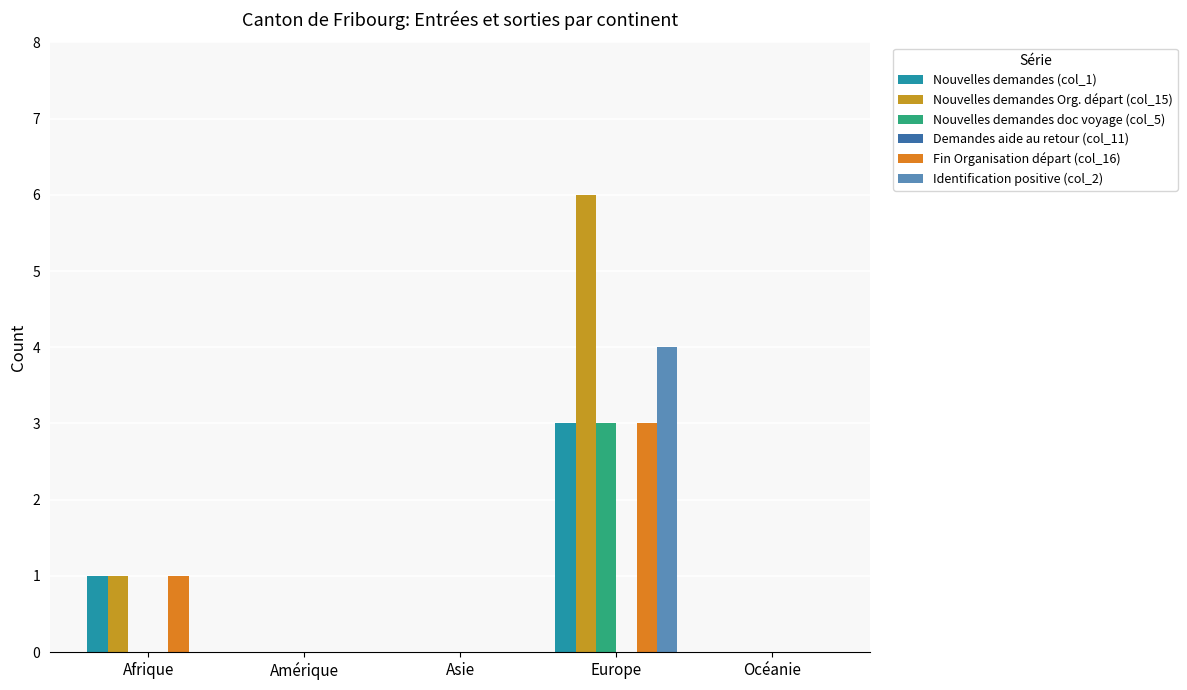

At how many categories does at least one series exceed 4?

1